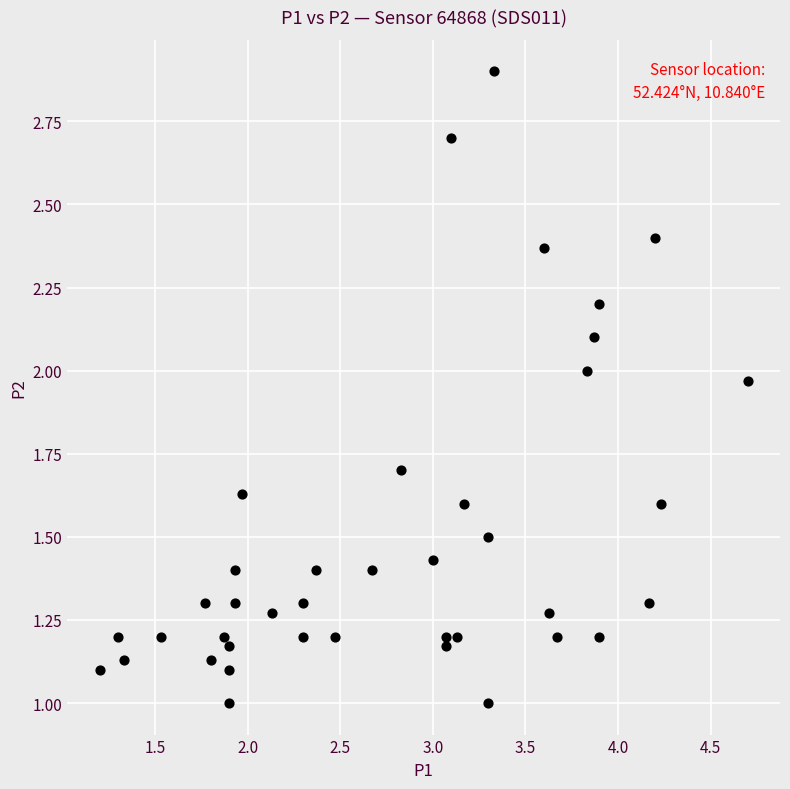

What is the range of Y values (max minus min)?

1.9